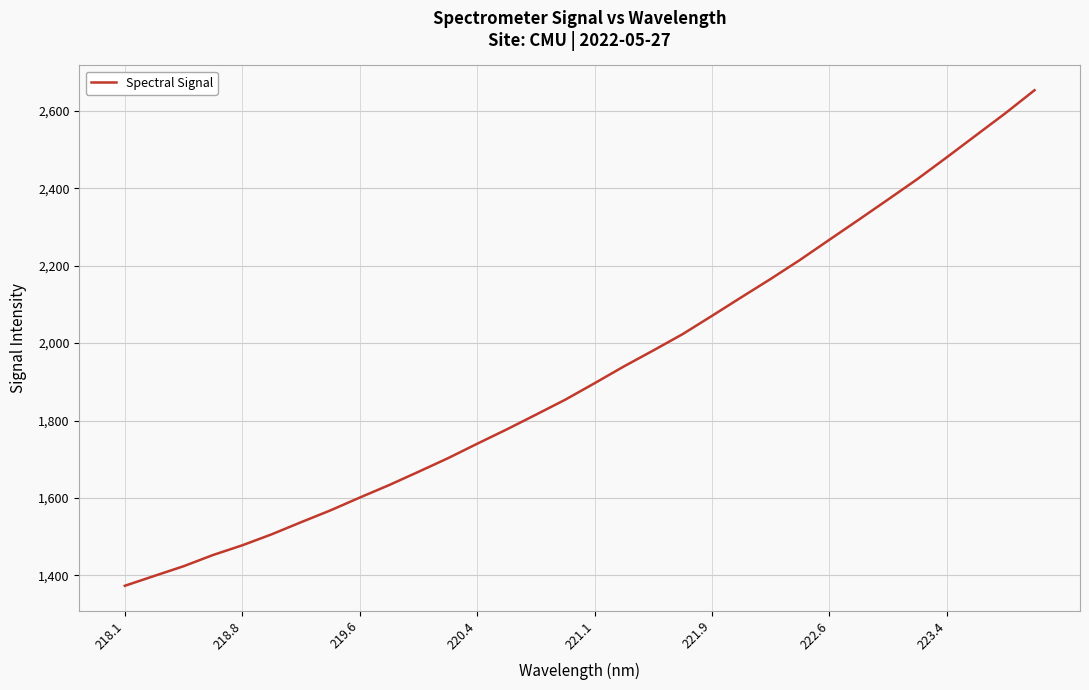

What is the minimum value shown in the chart?

1372.9